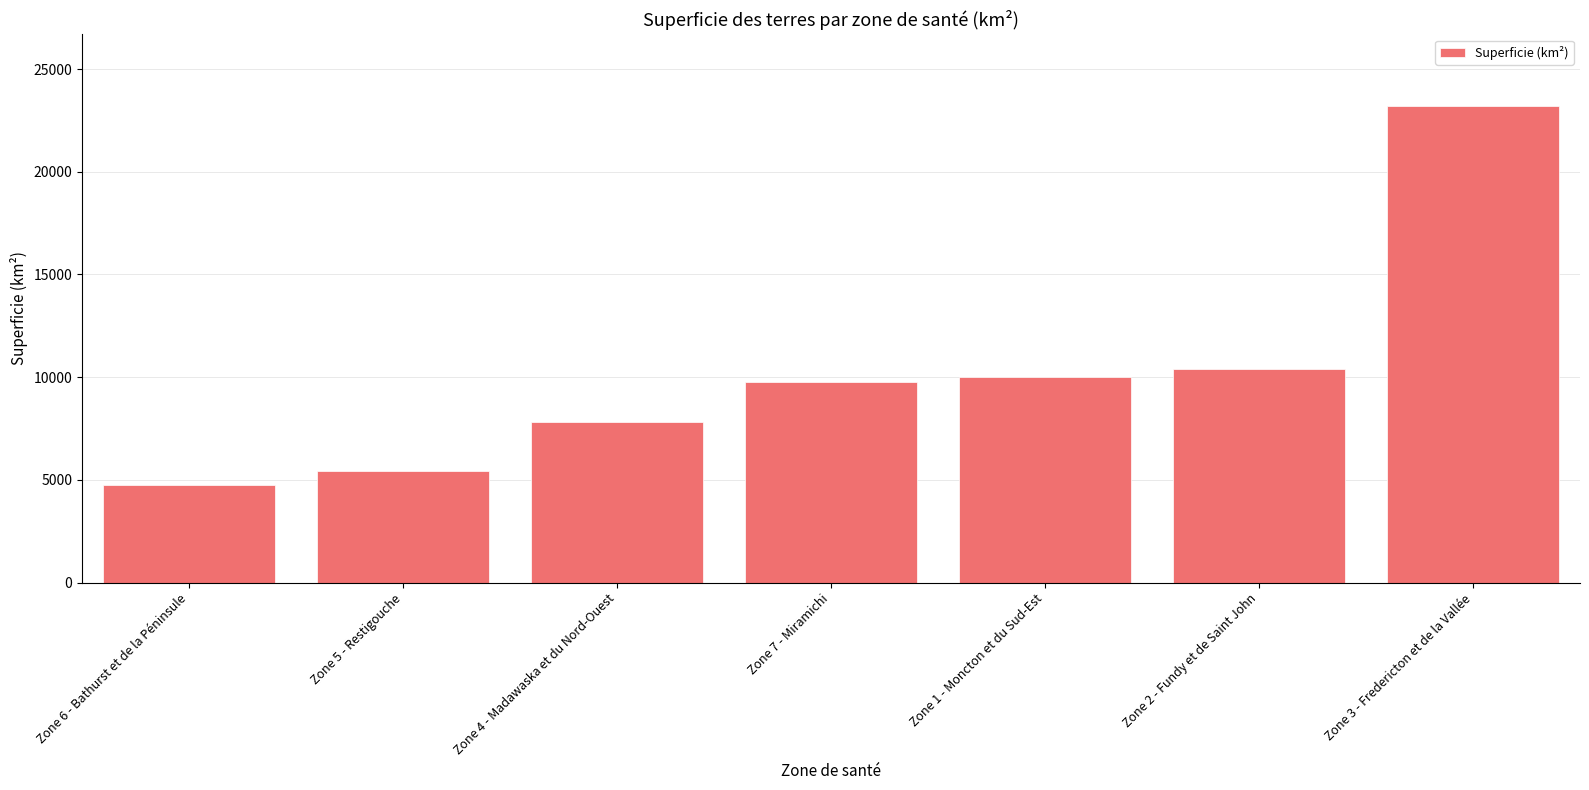

What is the sum of all values?

71388.8